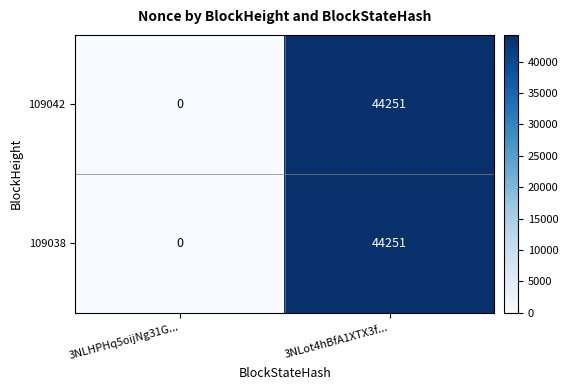

Reading left to right, transcribe all the data shown in this chart.

109042: 3NLHPHq5oijNg31G...=0	3NLot4hBfA1XTX3f...=44251
109038: 3NLHPHq5oijNg31G...=0	3NLot4hBfA1XTX3f...=44251